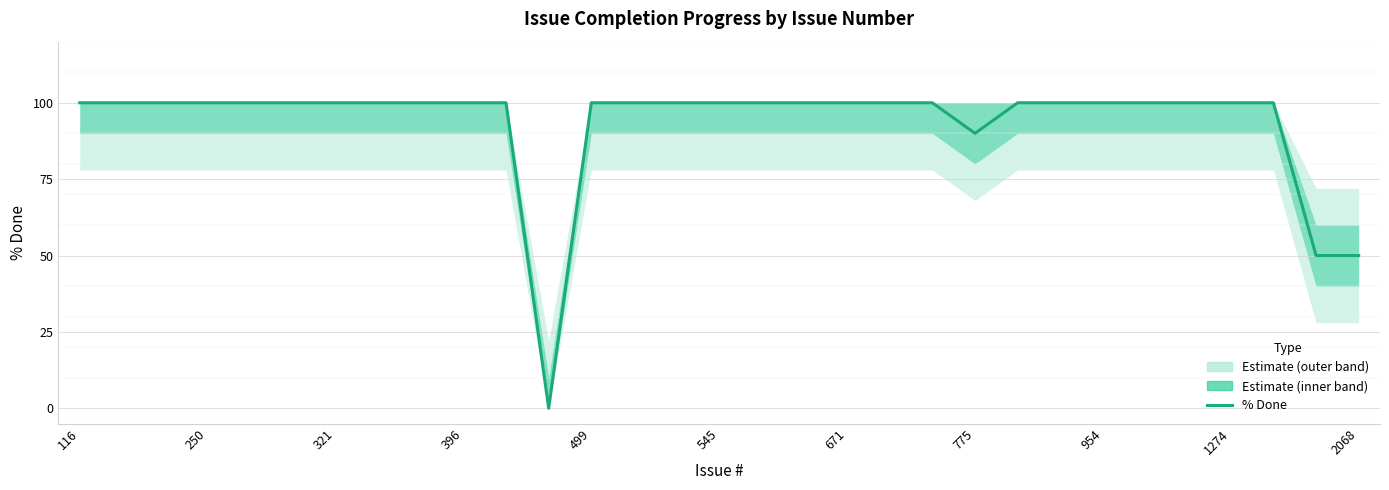

Does the chart display data point markers on the line(s)?

No